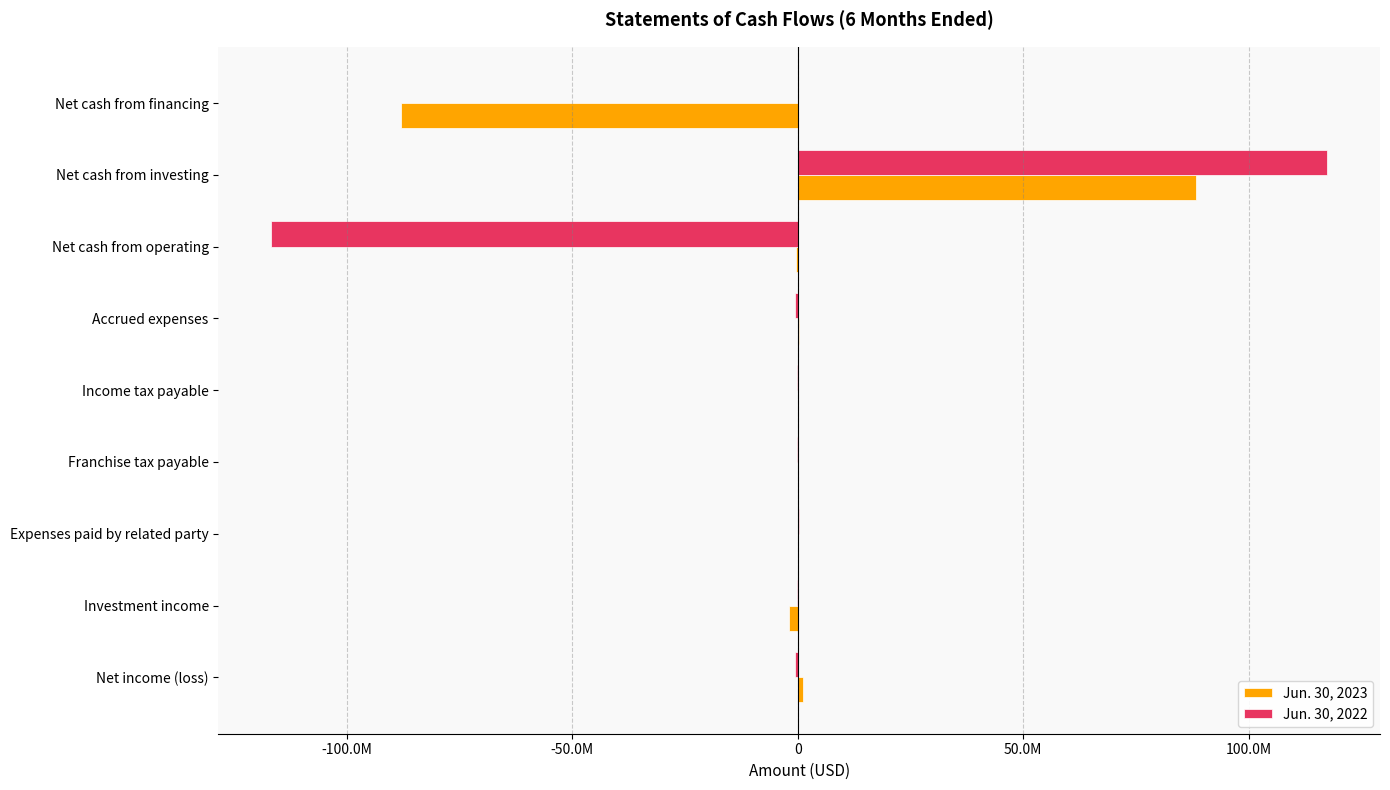

Which series has the largest range (max minus min)?

Jun. 30, 2022